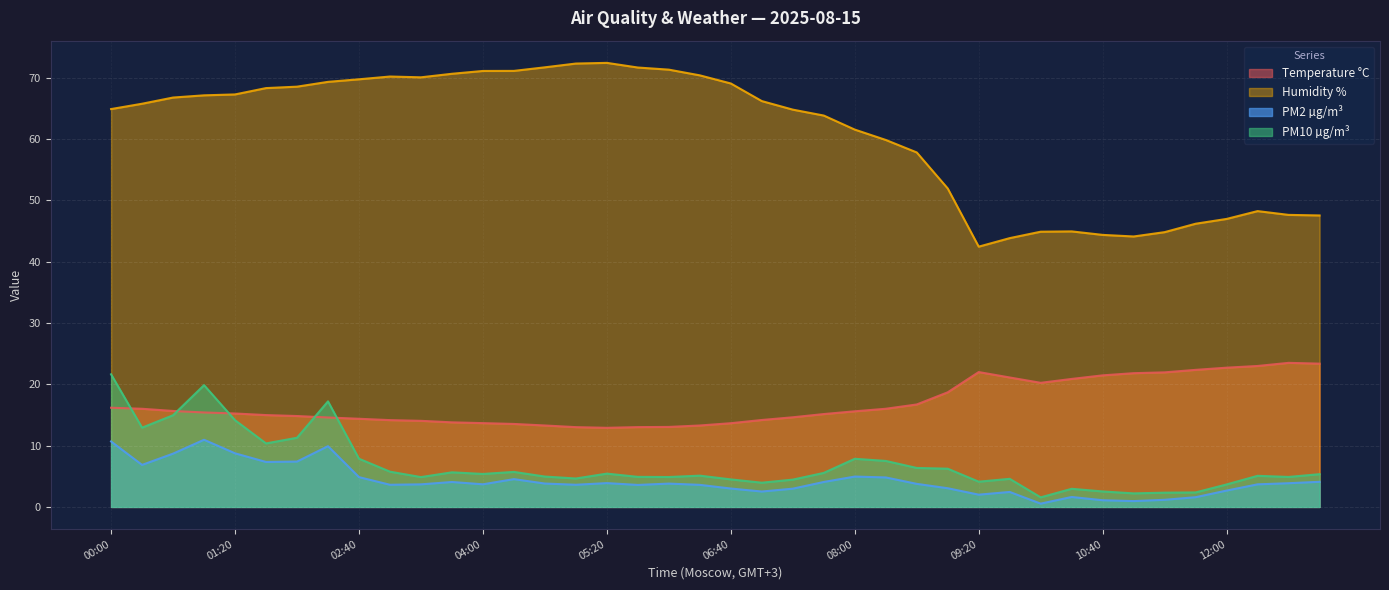

At which category is the sum across all series the highest?

00:00